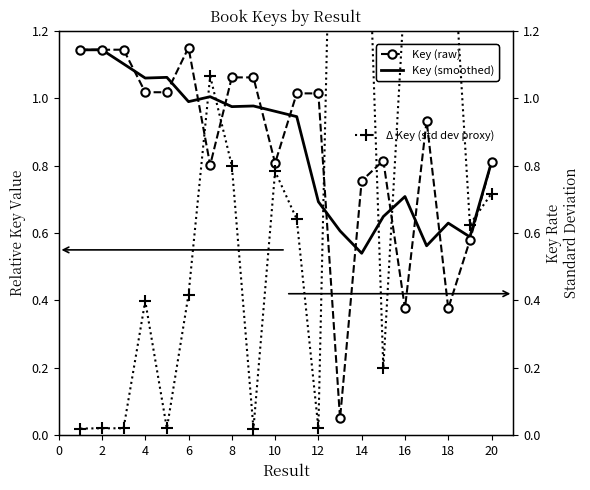

The Key (smoothed) series shows 0.2 at 12. True or false?

False